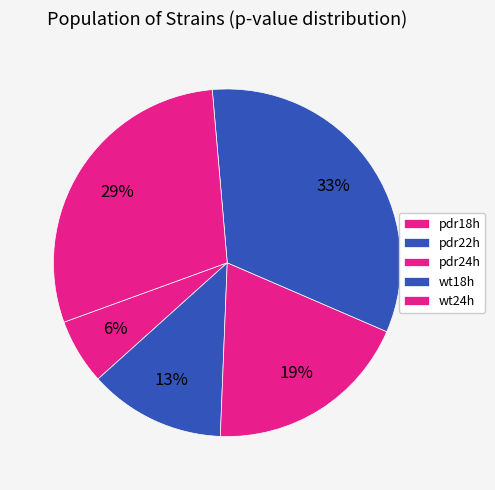

Count the number of slices in the pie.

5